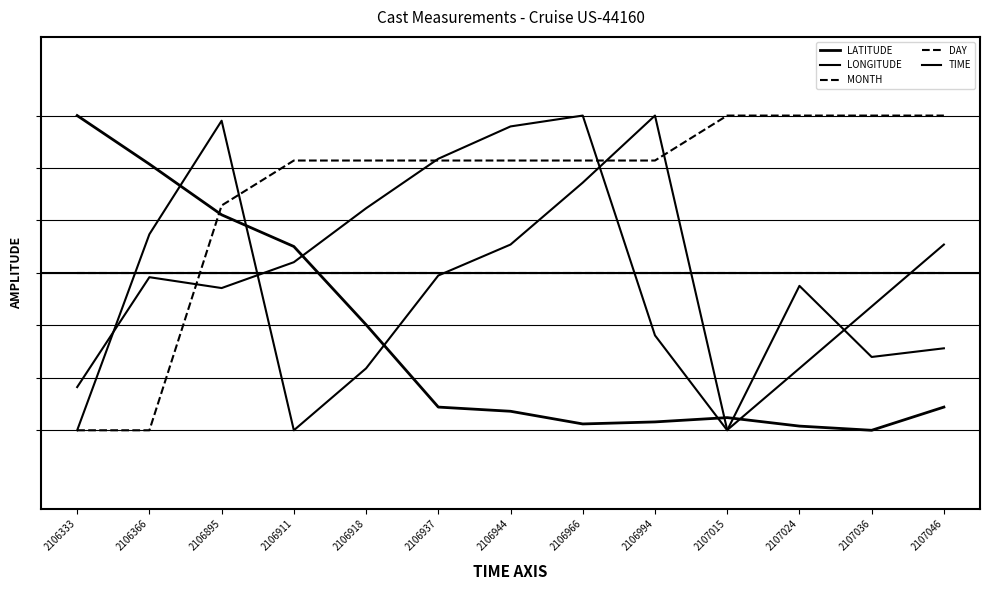

Does the chart display data point markers on the line(s)?

No